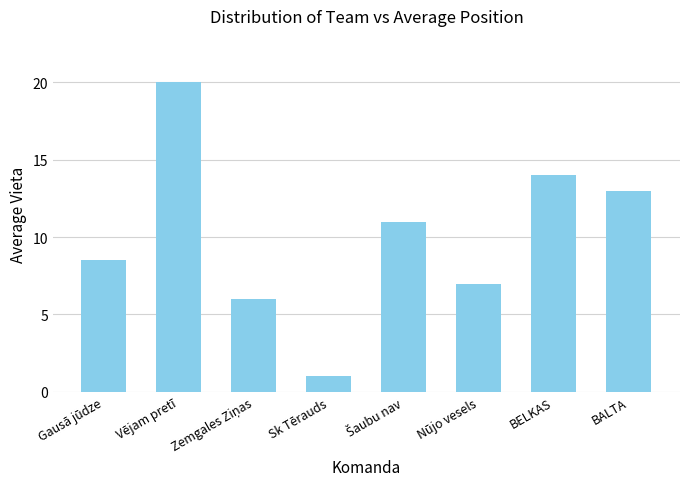

What is the sum of all values?

80.5